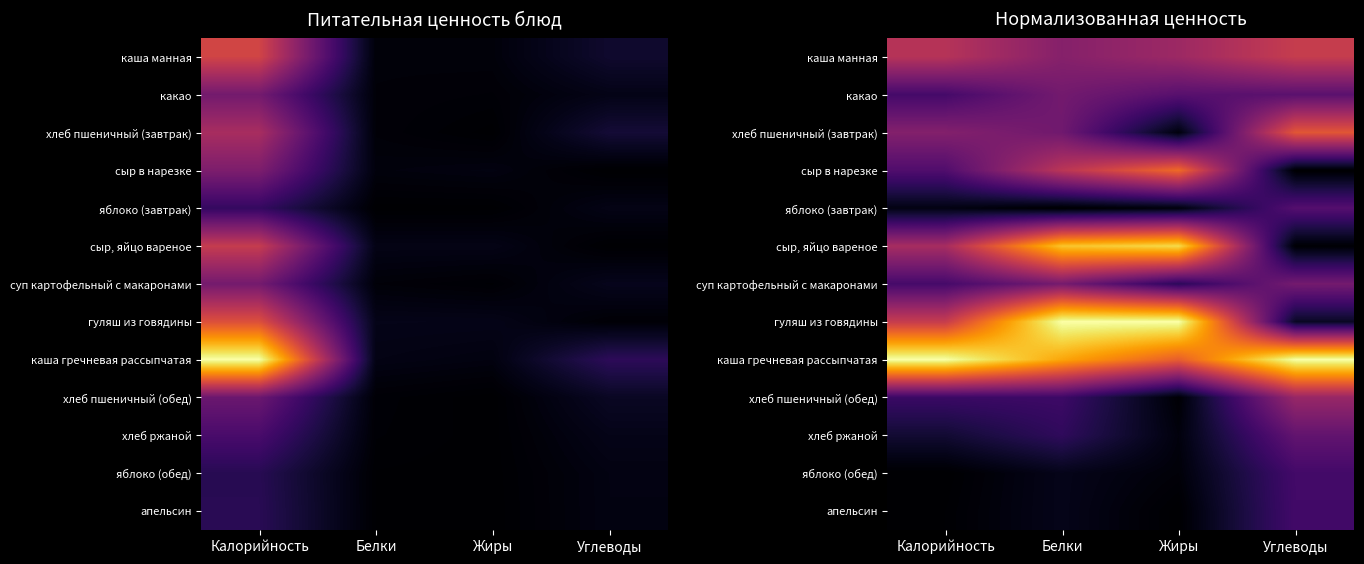

The value of сыр, яйцо вареное at Калорийность is 0.4. True or false?

True